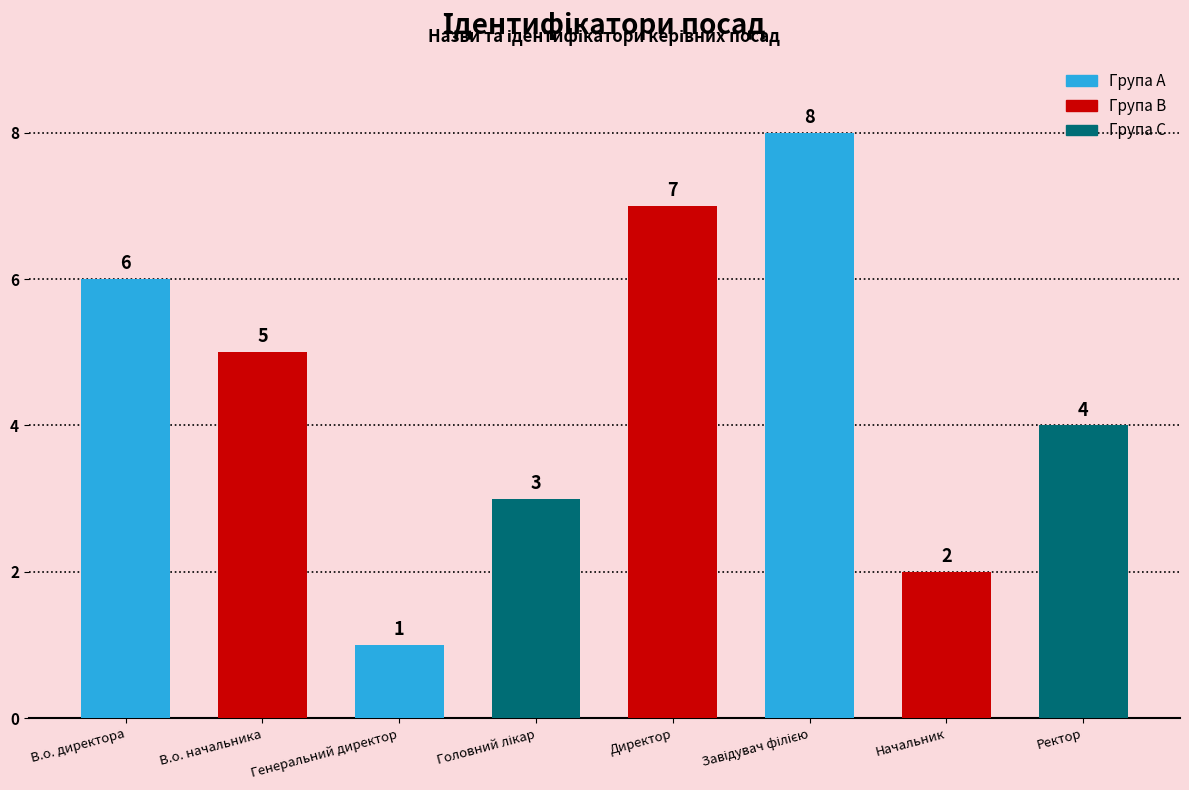

What position from the right is Генеральний директор?

6